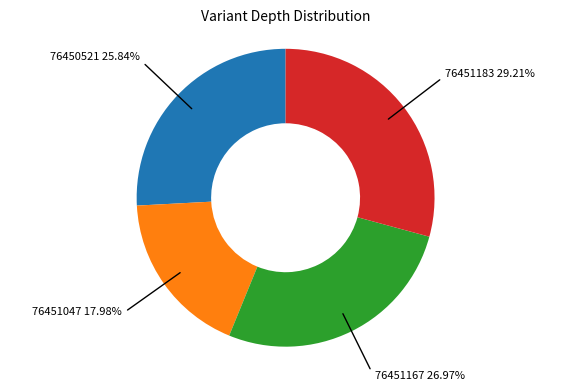

Is there any slice that represents more than half of the pie?

No